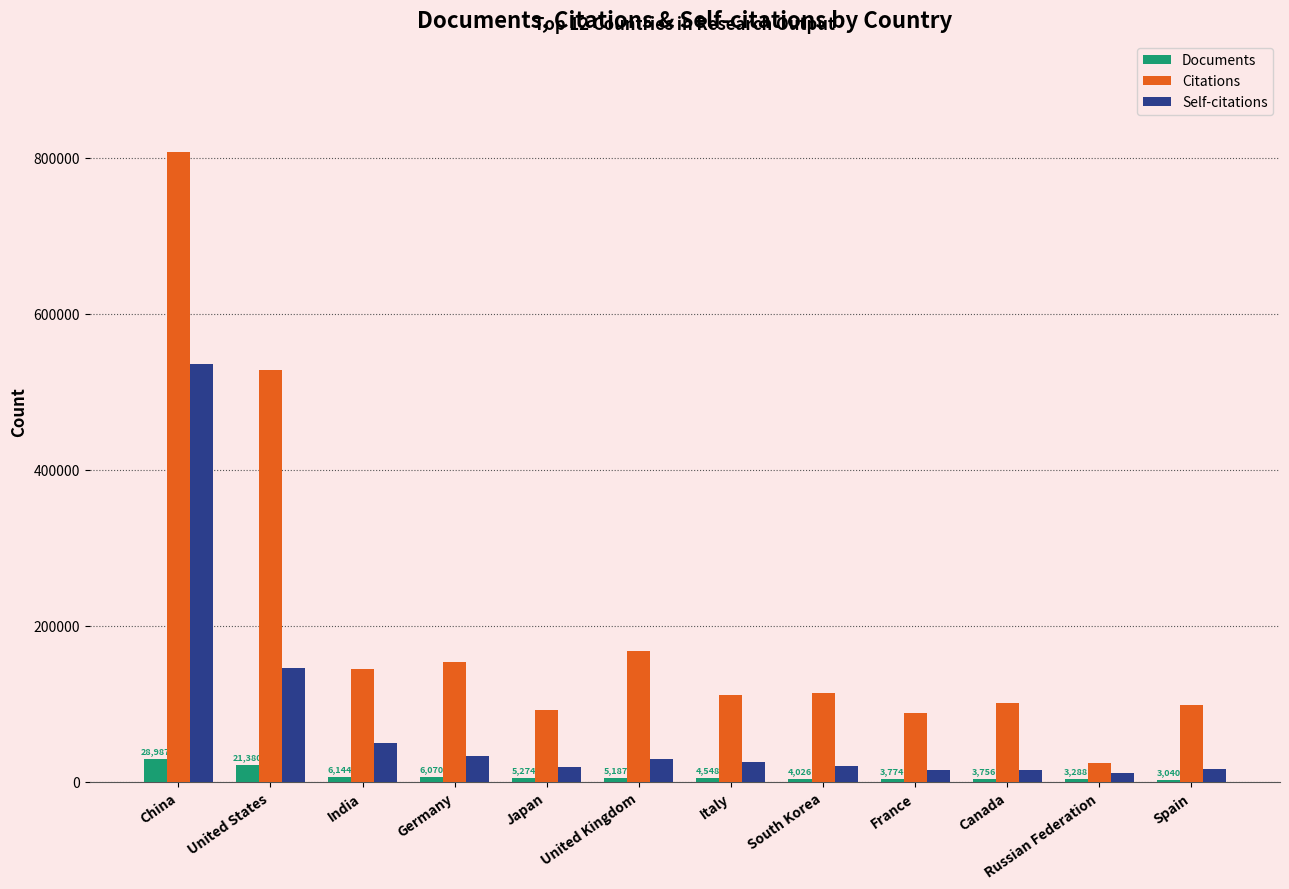

Which series has the widest spread of values?

Citations